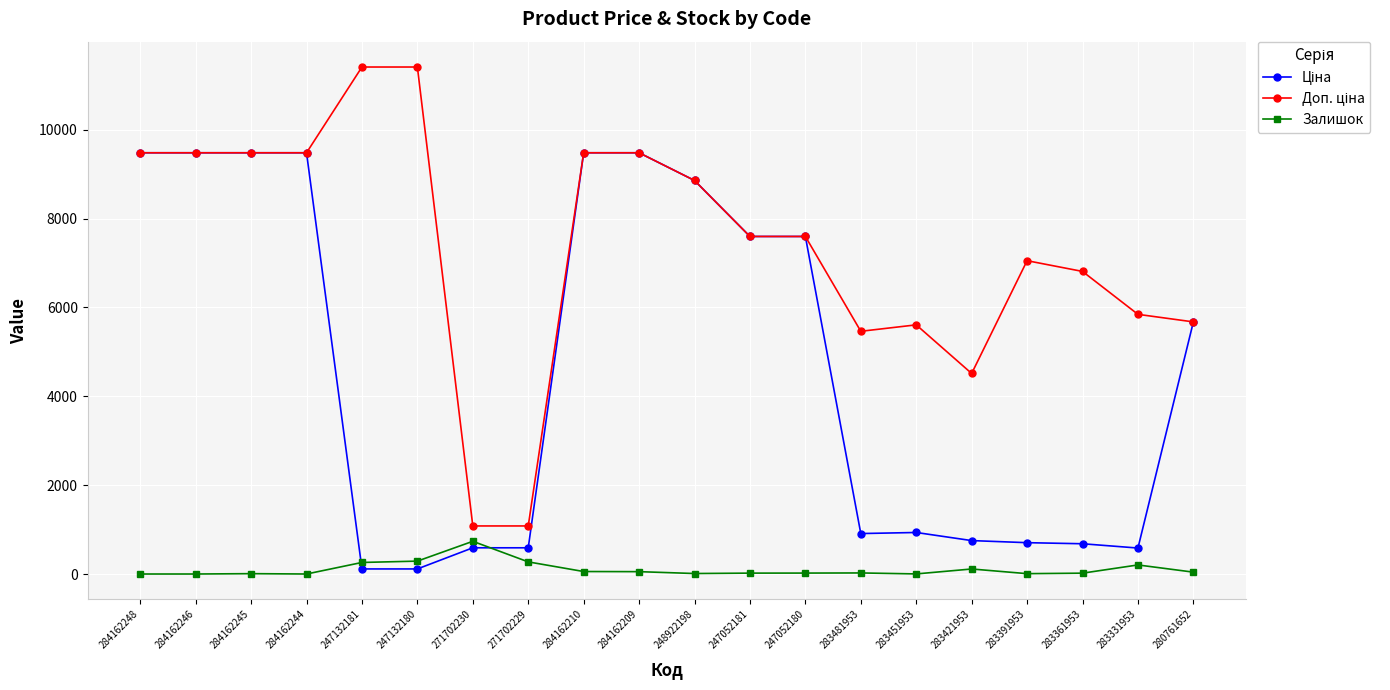

What is the maximum value for Залишок?

736.0